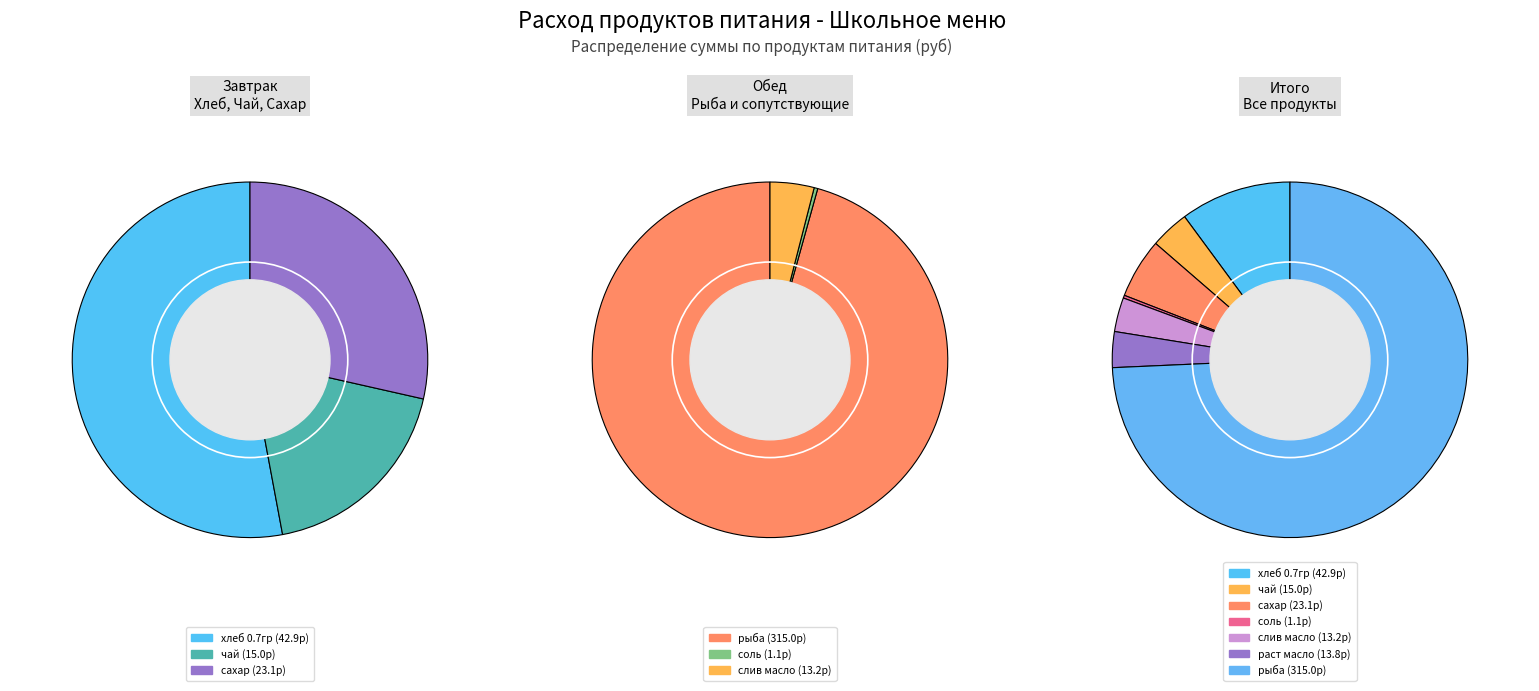

What is the change in value from слив масло to раст масло?

+0.6